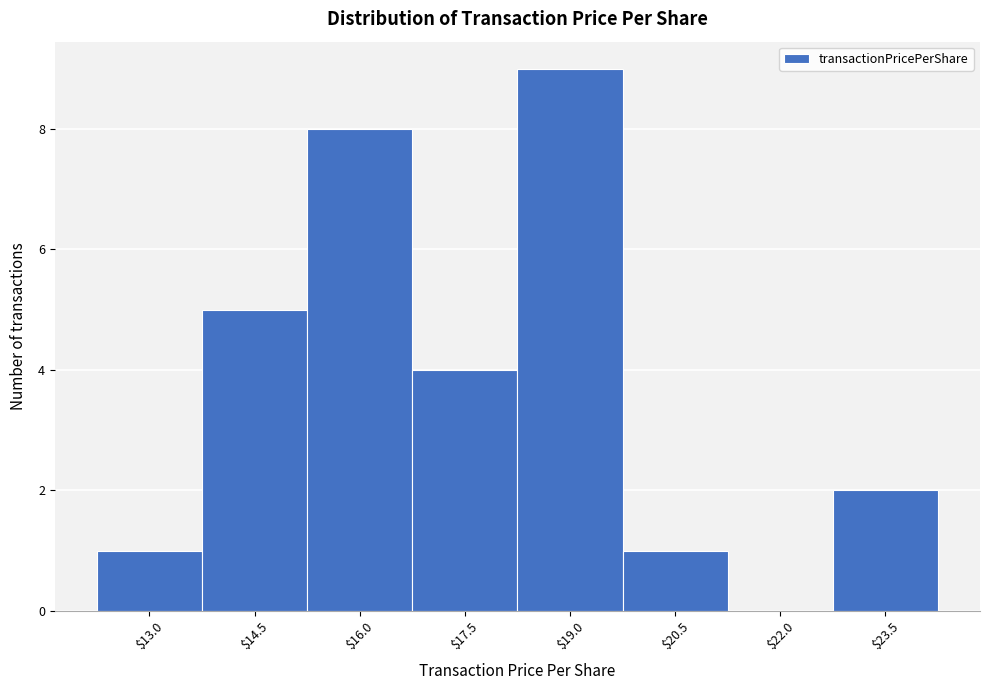

Which category has the highest value across all series?

$19.0